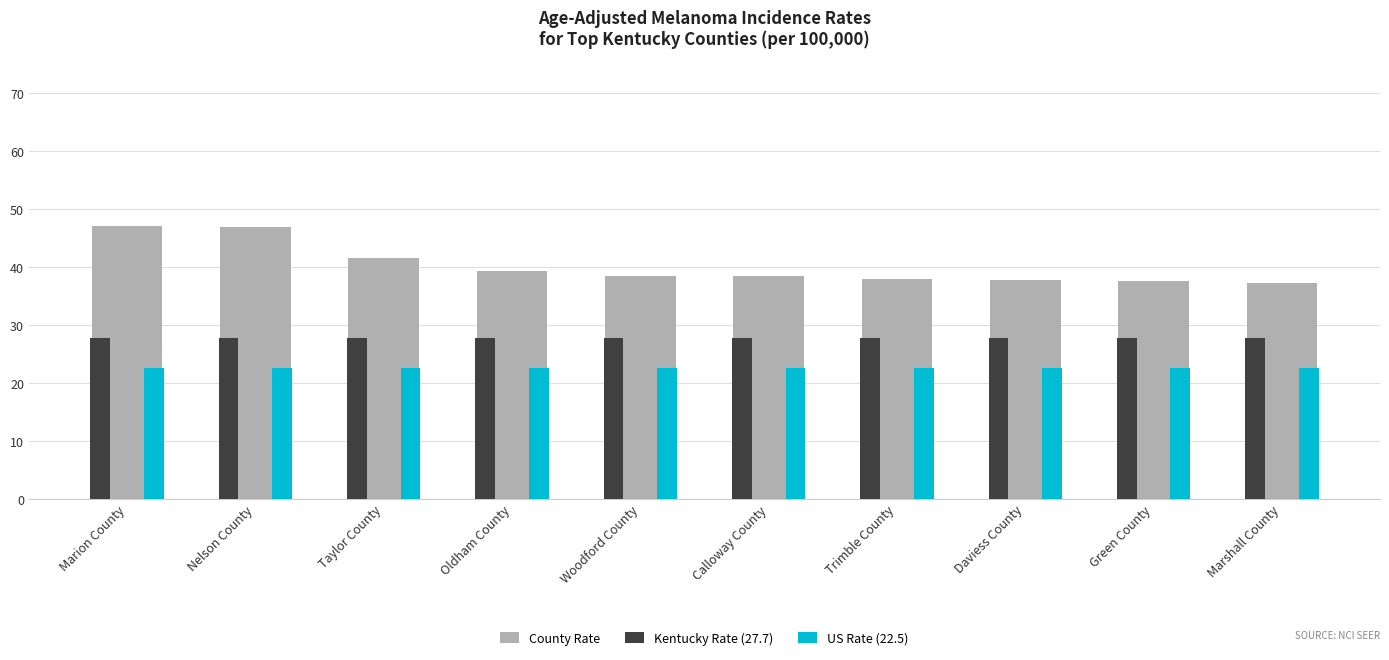

Rank the series by their average value, from highest to lowest.

County Rate, Kentucky Rate (27.7), US Rate (22.5)